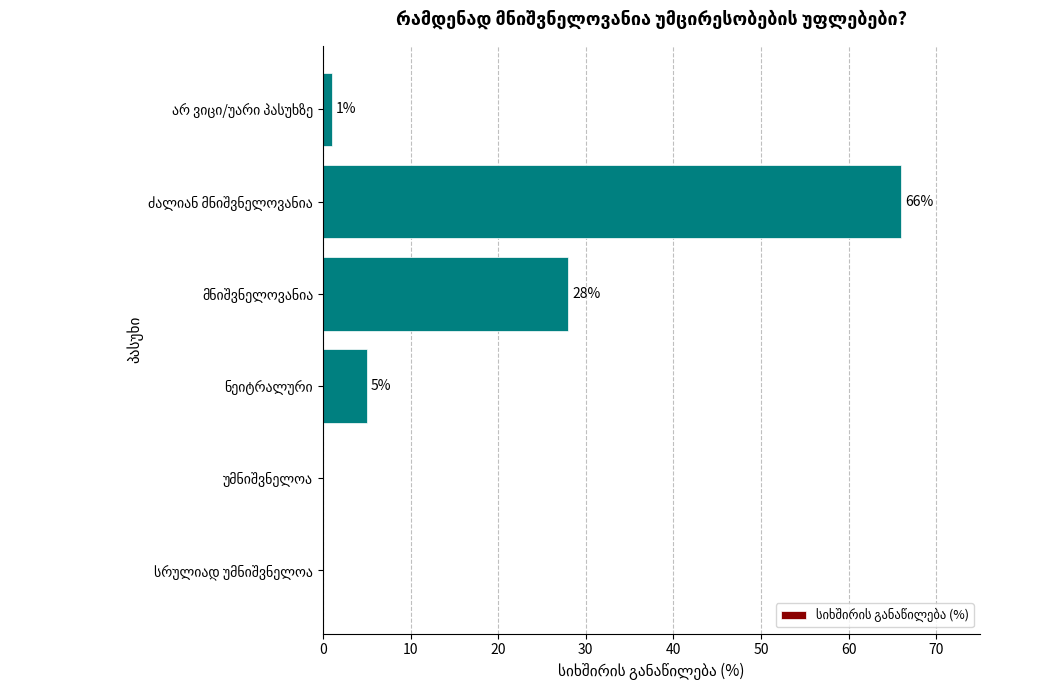

What is the sum of all values?

100